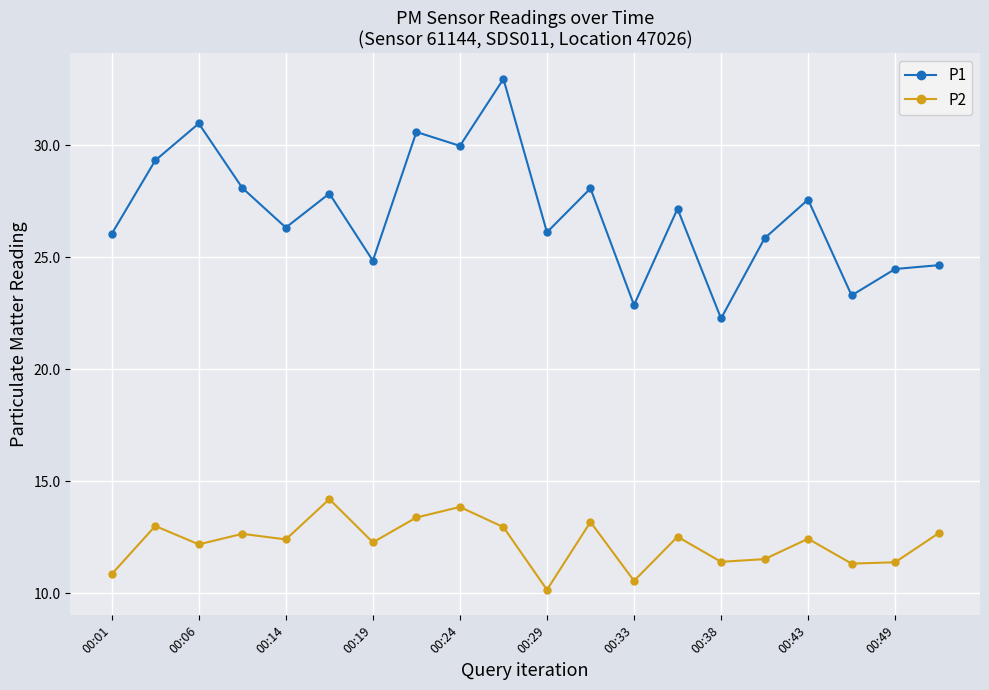

How many lines are shown in the chart?

2